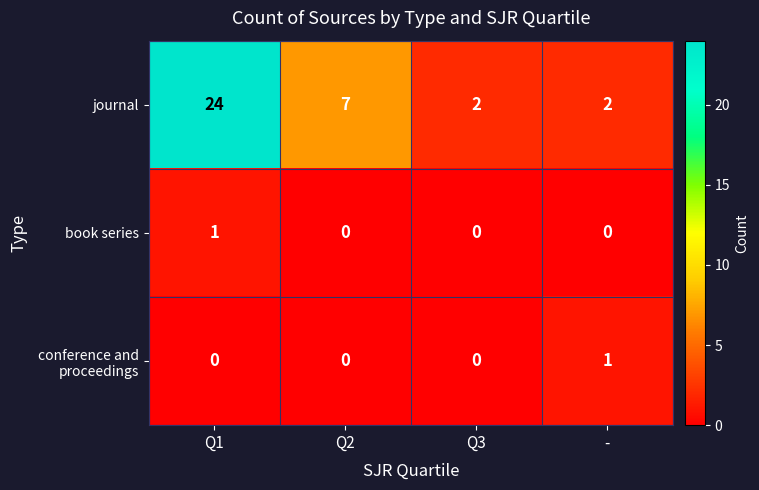

What is the difference between the journal values at Q2 and Q3?

5